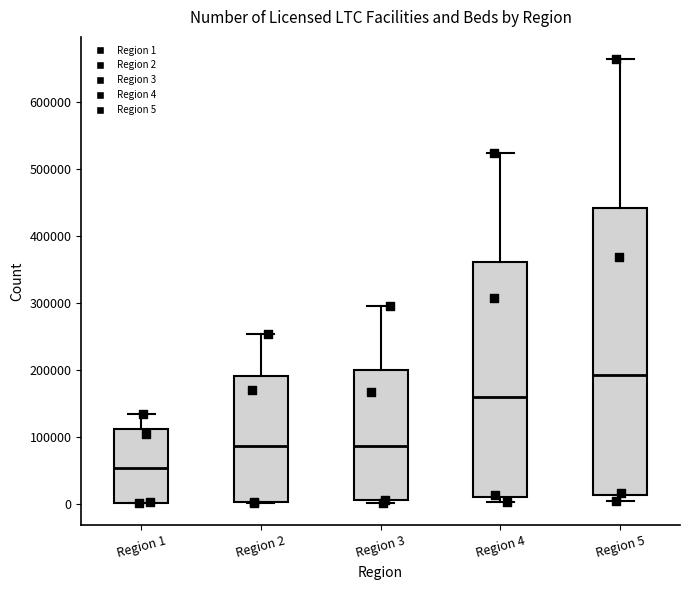

Reading left to right, read every box against the y-axis: the position of its median line, the range the box covers, and the ends of its whiskers. The values are not printed on the chart, so give them approximately, as read against the axis.

Region 1: median 50000, box 0 to 110000, whiskers 0 to 130000
Region 2: median 90000, box 0 to 190000, whiskers 0 to 250000
Region 3: median 90000, box 0 to 200000, whiskers 0 (just below the box's lower edge) to 300000
Region 4: median 160000, box 10000 to 360000, whiskers 0 to 520000
Region 5: median 190000, box 10000 to 440000, whiskers 0 to 660000